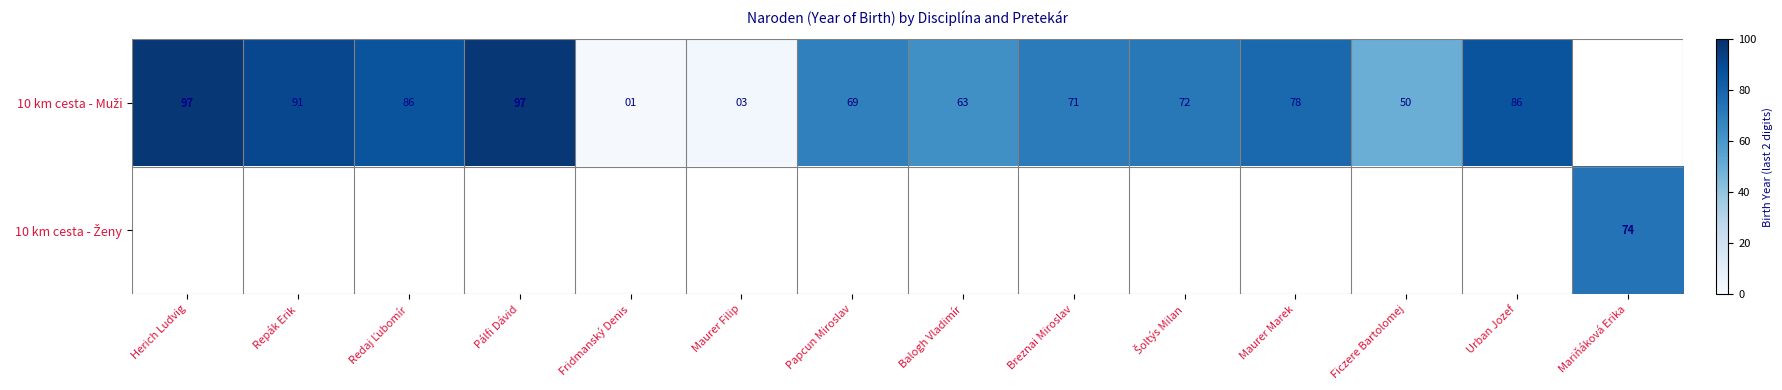

The 10 km cesta - Muži series shows 86.0 at Urban Jozef. True or false?

True